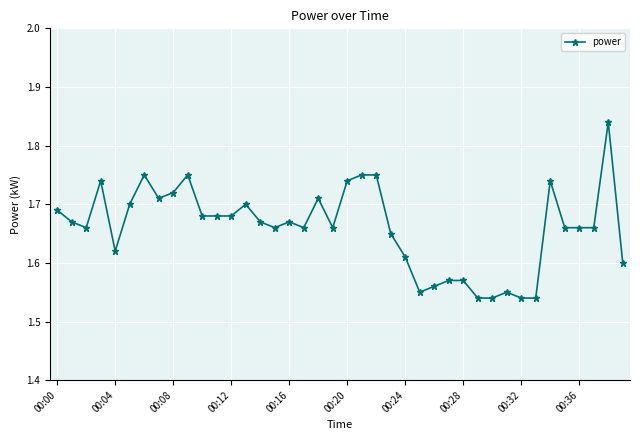

True or false: there are more than 0 points higher than both neighbors.

True